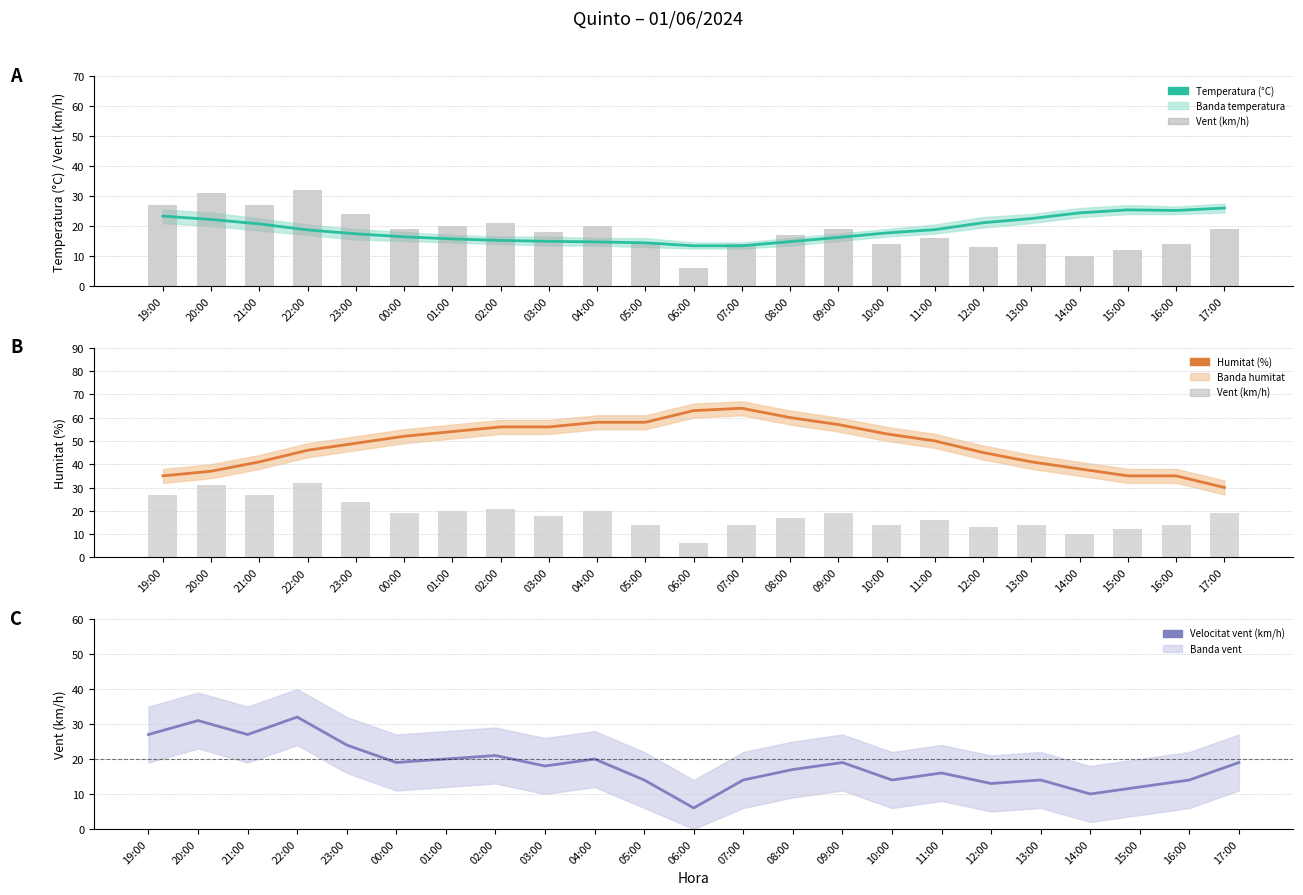

What is the highest value of the Vent (km/h) series?

32.0